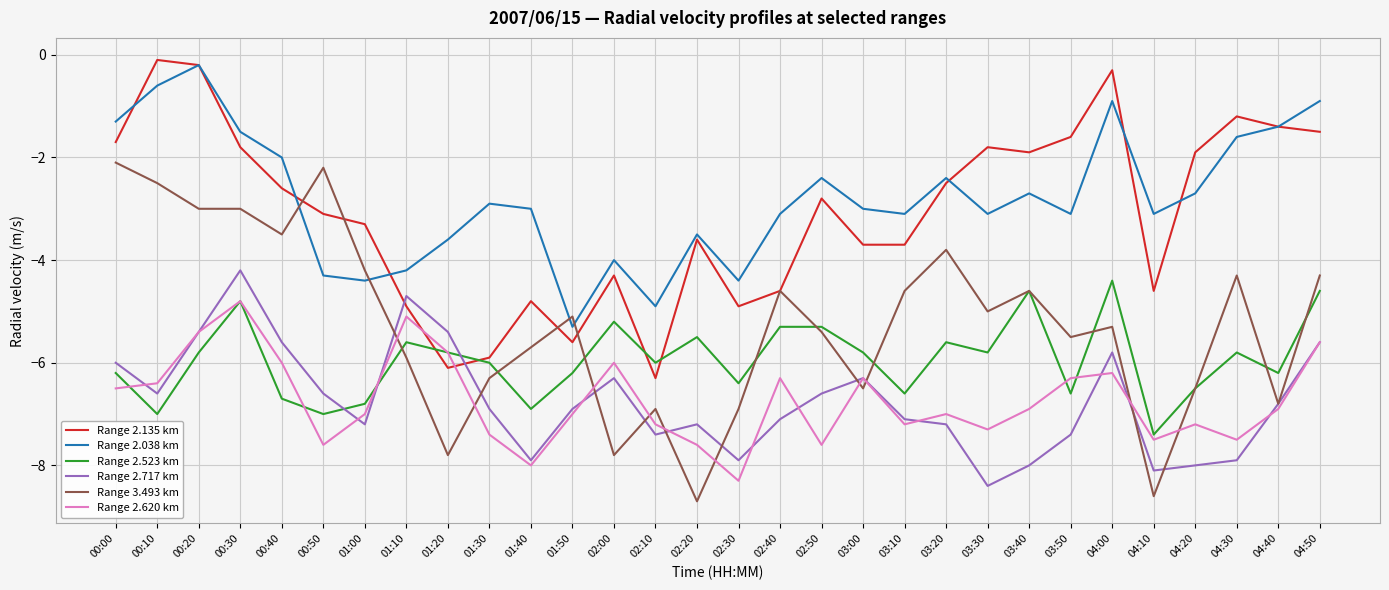

What is the maximum value shown in the chart?

-0.1